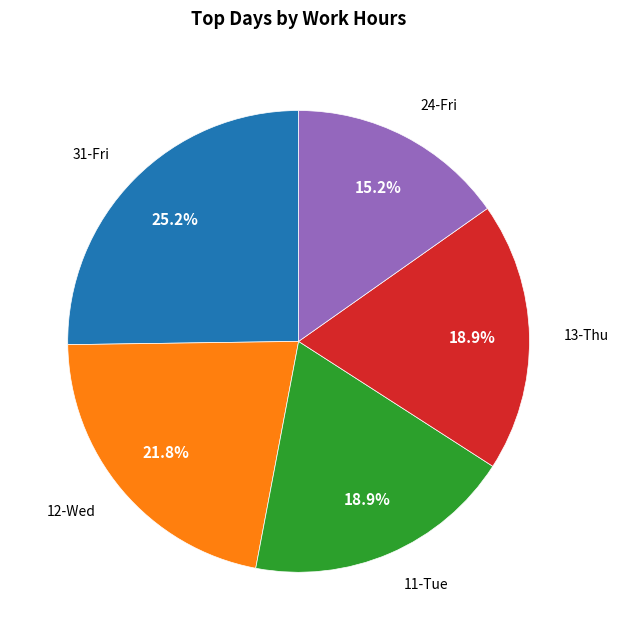

Is there any slice that represents more than half of the pie?

No